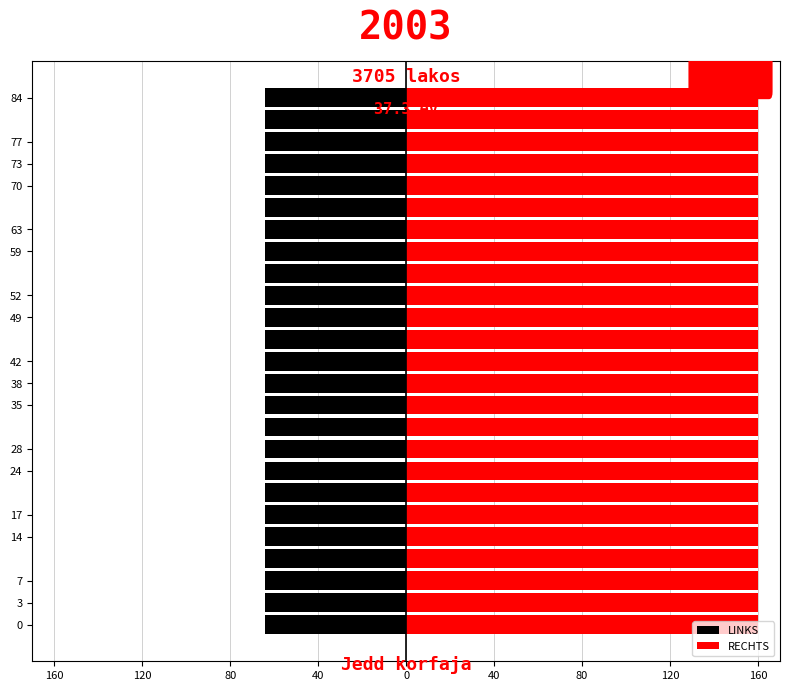

Are the bars grouped side by side (vs. stacked)?

Yes